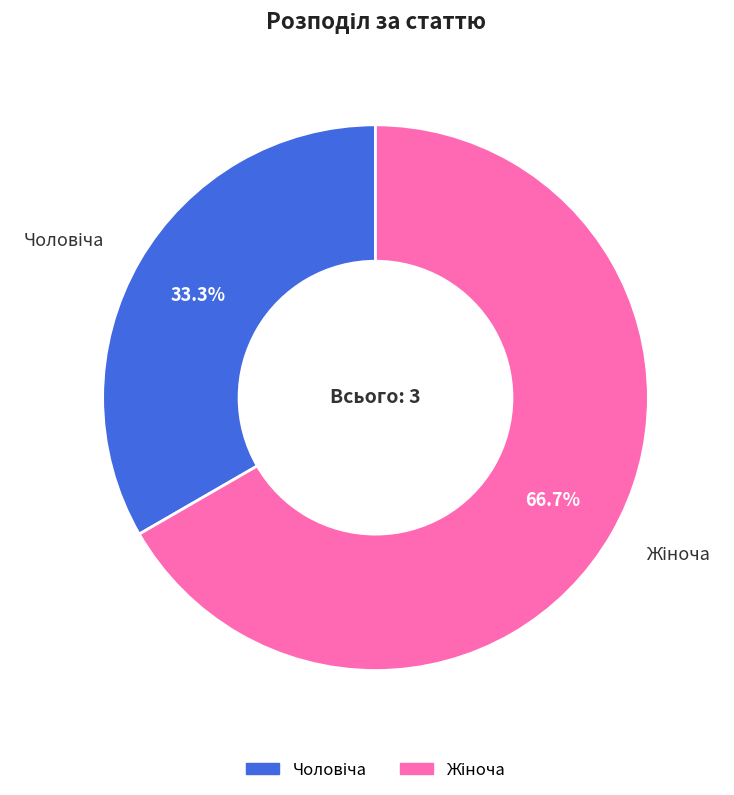

Is there any slice that represents more than half of the pie?

Yes